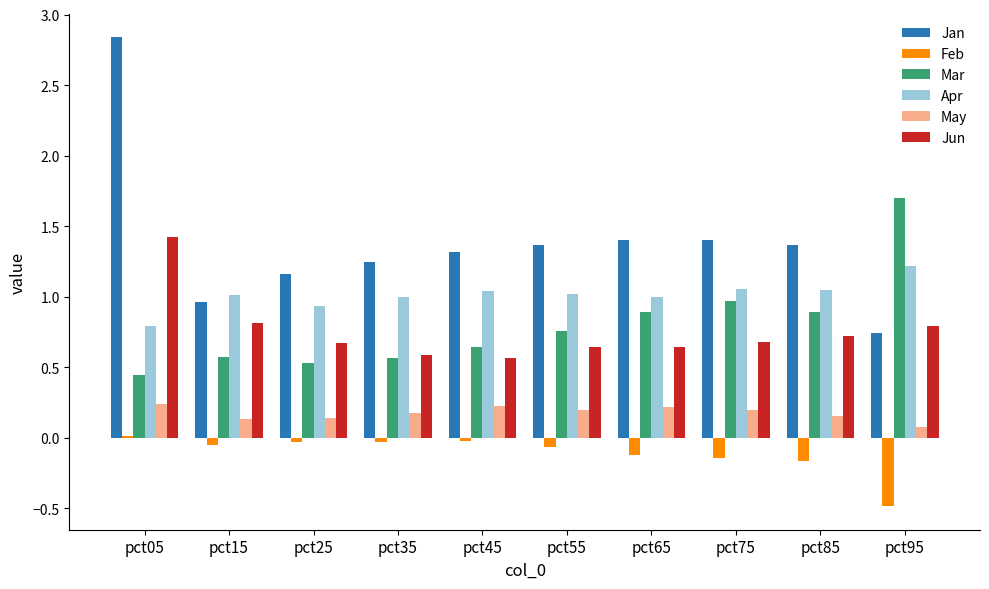

What is the total value across all series at pct95?

4.0